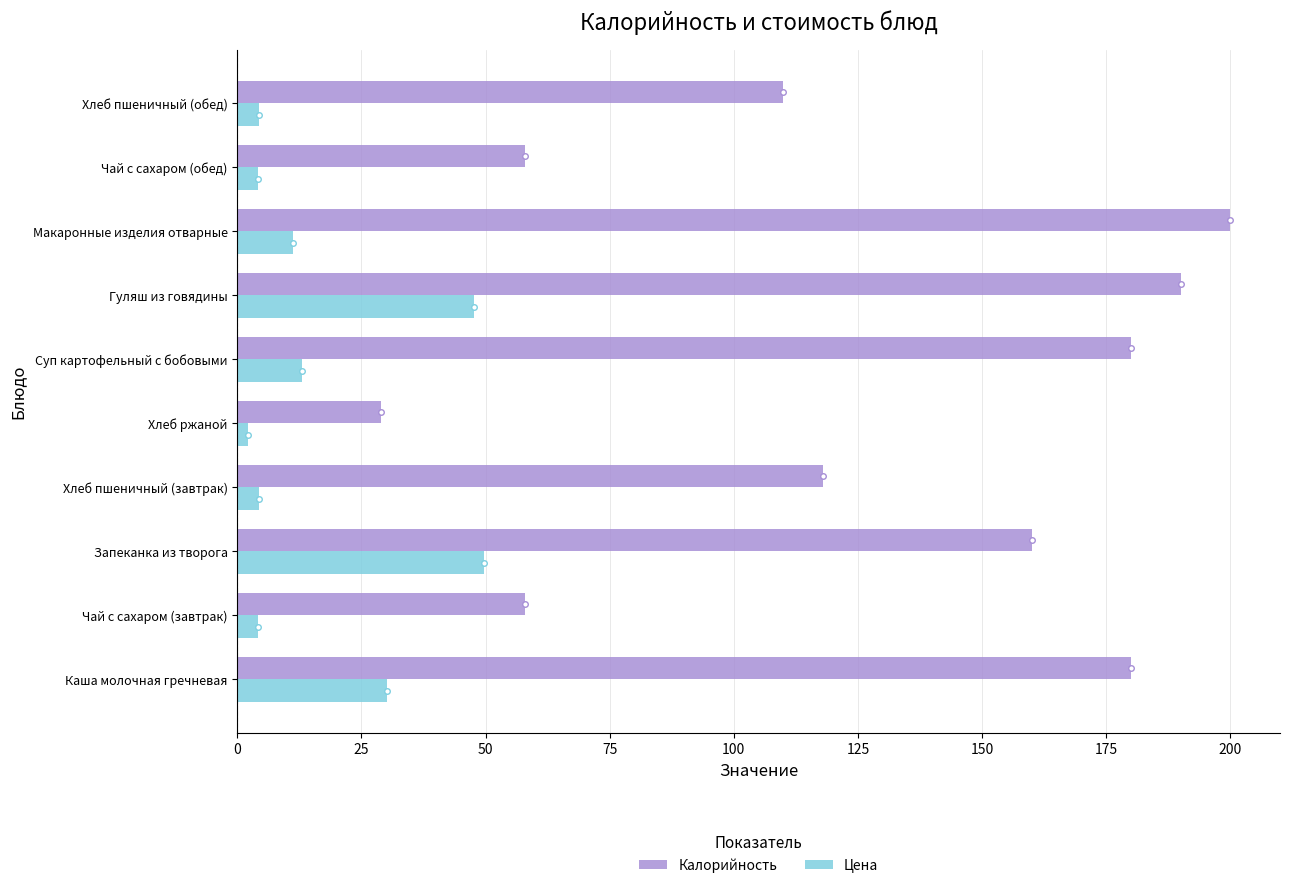

Is it true that Цена equals 17.6 at Макаронные изделия отварные?

False